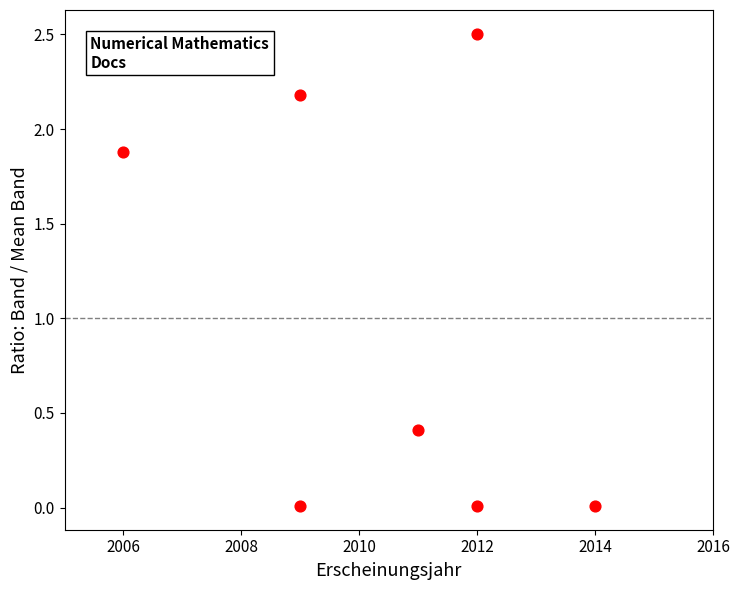

What is the range of Y values (max minus min)?

2.5